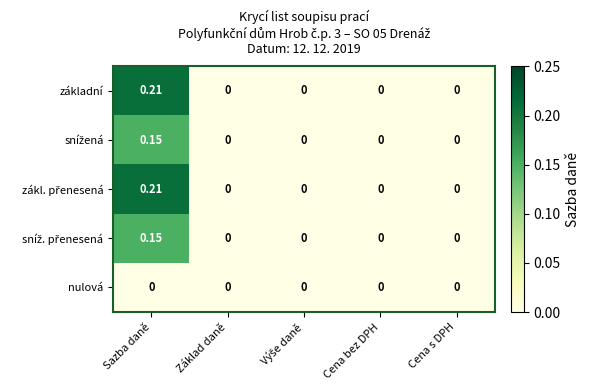

How many series are shown in this chart?

5